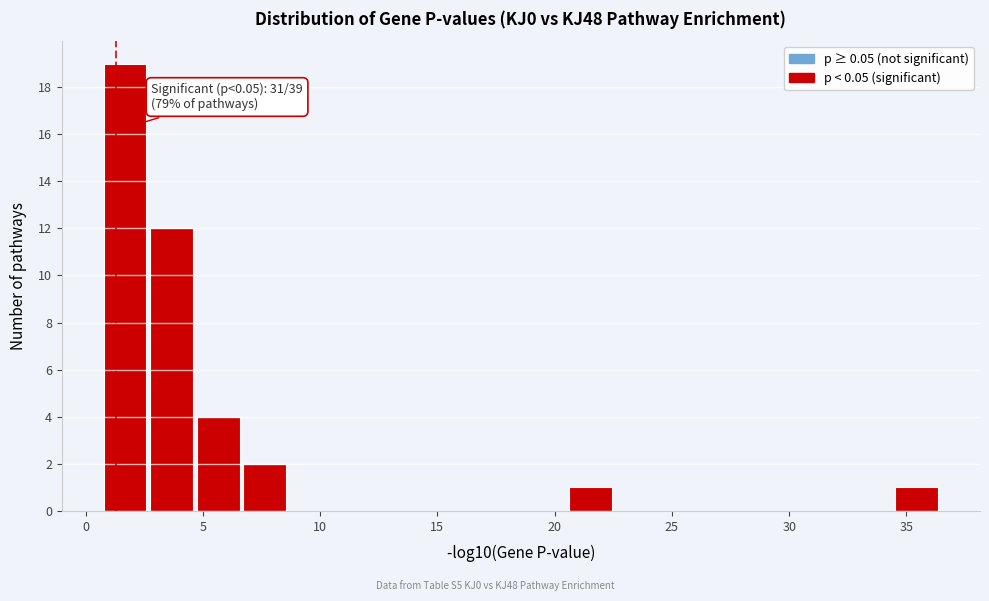

Read against the x-axis, roughly where is the centre of the tallest bar?

1.5